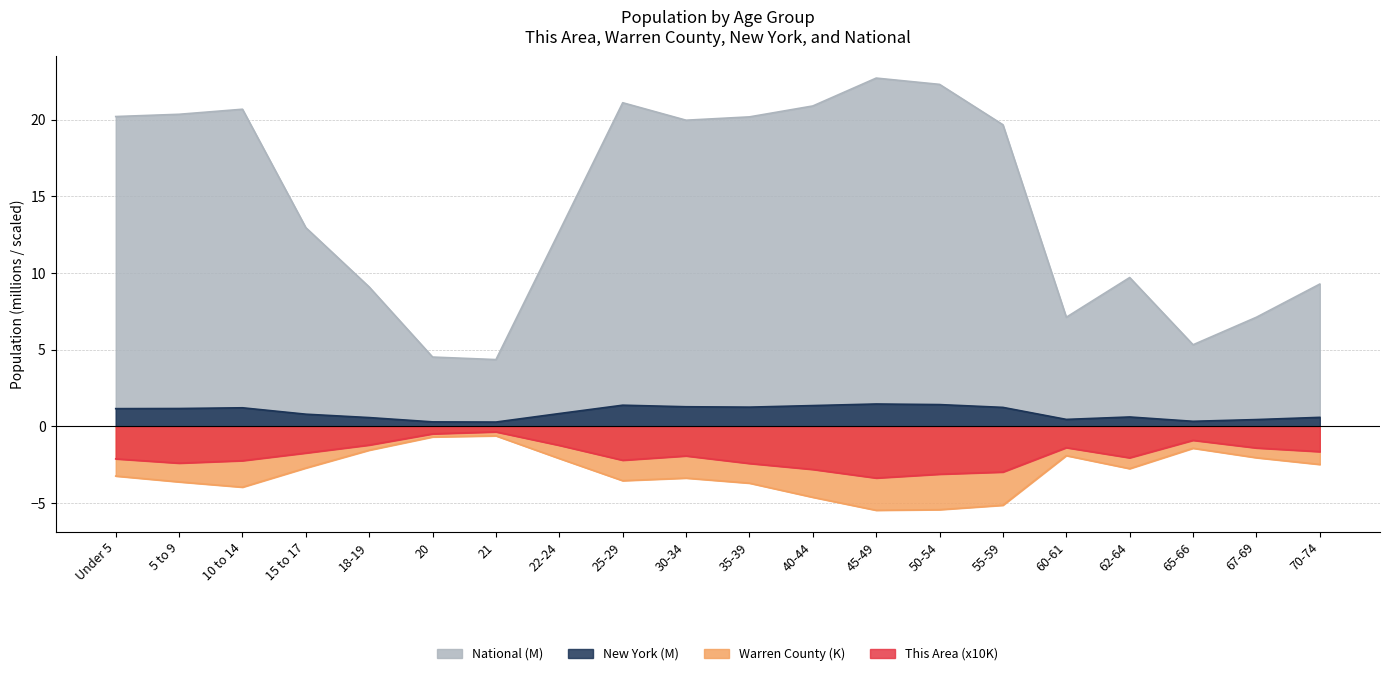

Where is This Area nearest to the value -1?

65-66